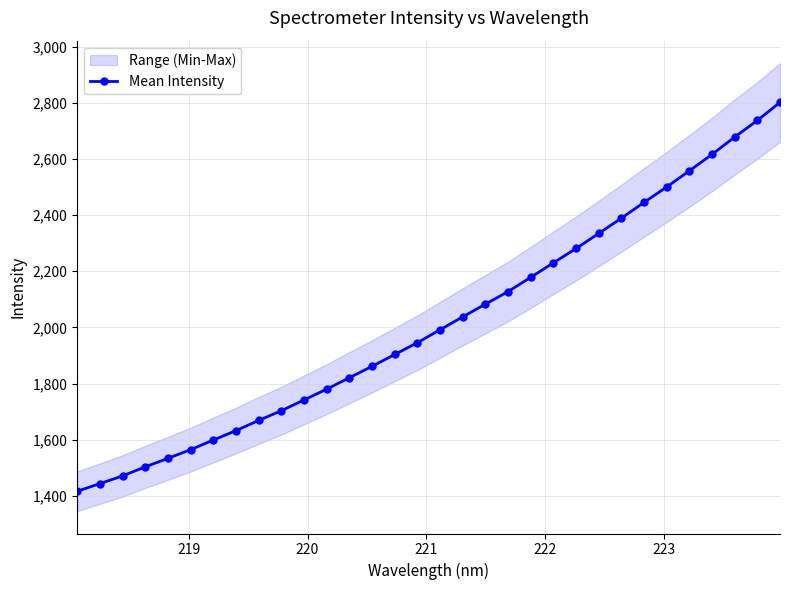

Is this an area chart (filled region under the line)?

No